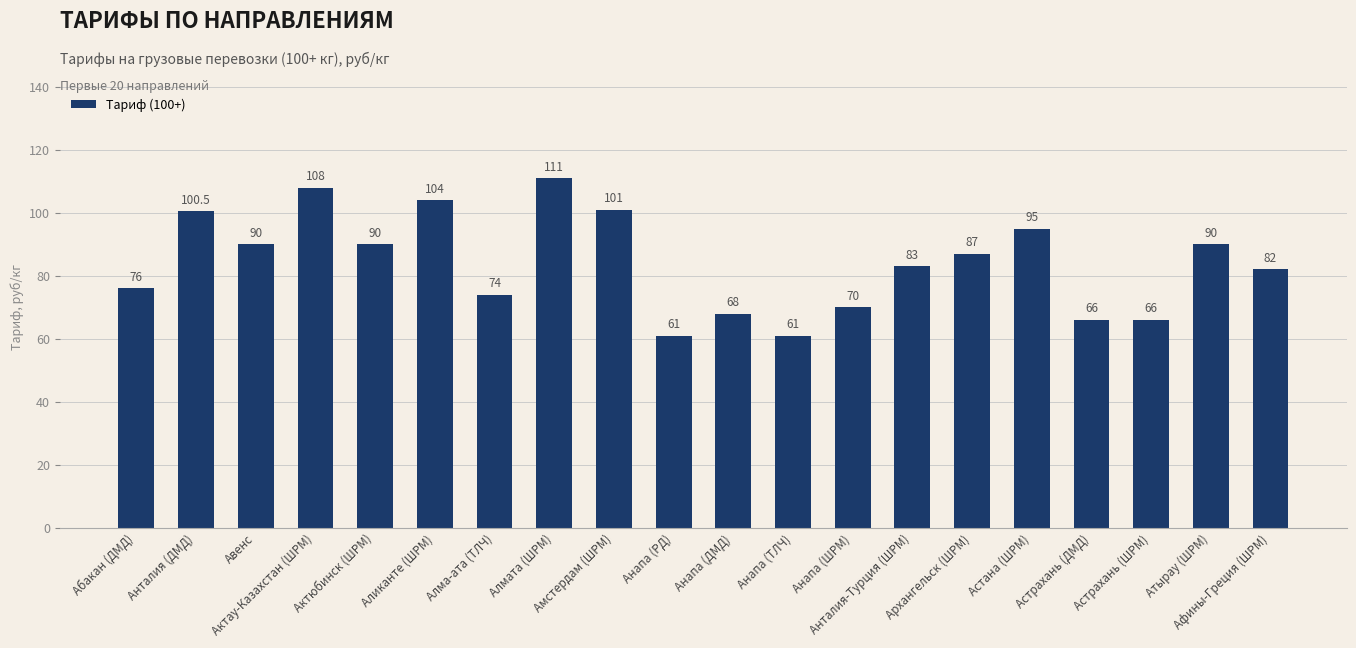

Reading left to right, what are all the values shown in this chart?

Абакан (ДМД)=76.0	Анталия (ДМД)=100.5	Авенс=90.0	Актау-Казахстан (ШРМ)=108.0	Актюбинск (ШРМ)=90.0	Аликанте (ШРМ)=104.0	Алма-ата (ТЛЧ)=74.0	Алмата (ШРМ)=111.0	Амстердам (ШРМ)=101.0	Анапа (РД)=61.0	Анапа (ДМД)=68.0	Анапа (ТЛЧ)=61.0	Анапа (ШРМ)=70.0	Анталия-Турция (ШРМ)=83.0	Архангельск (ШРМ)=87.0	Астана (ШРМ)=95.0	Астрахань (ДМД)=66.0	Астрахань (ШРМ)=66.0	Атырау (ШРМ)=90.0	Афины-Греция (ШРМ)=82.0